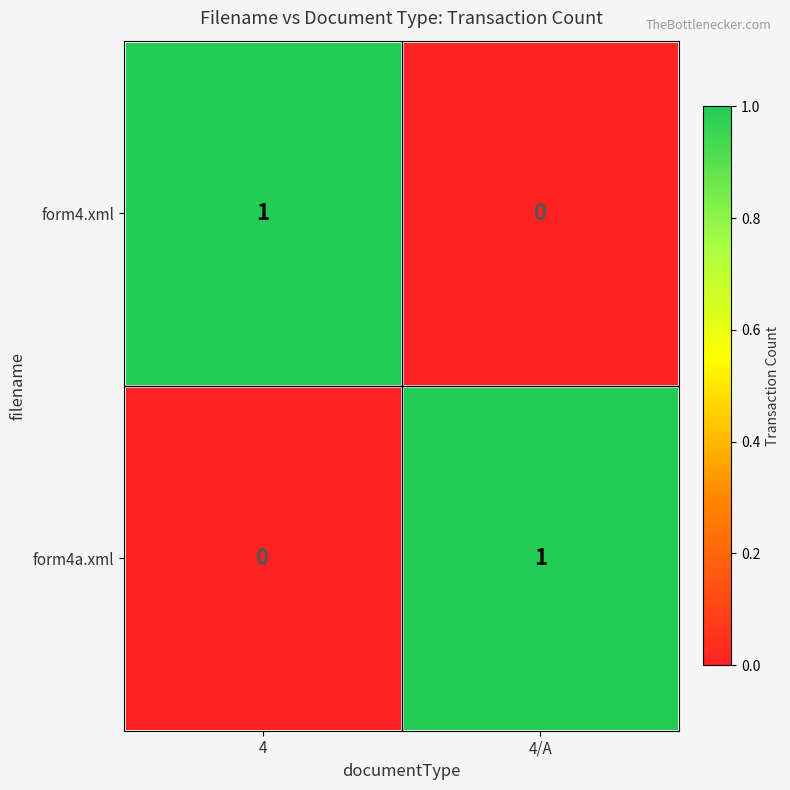

Reading left to right, list all the values displayed in this chart.

form4.xml: 4=1	4/A=0
form4a.xml: 4=0	4/A=1